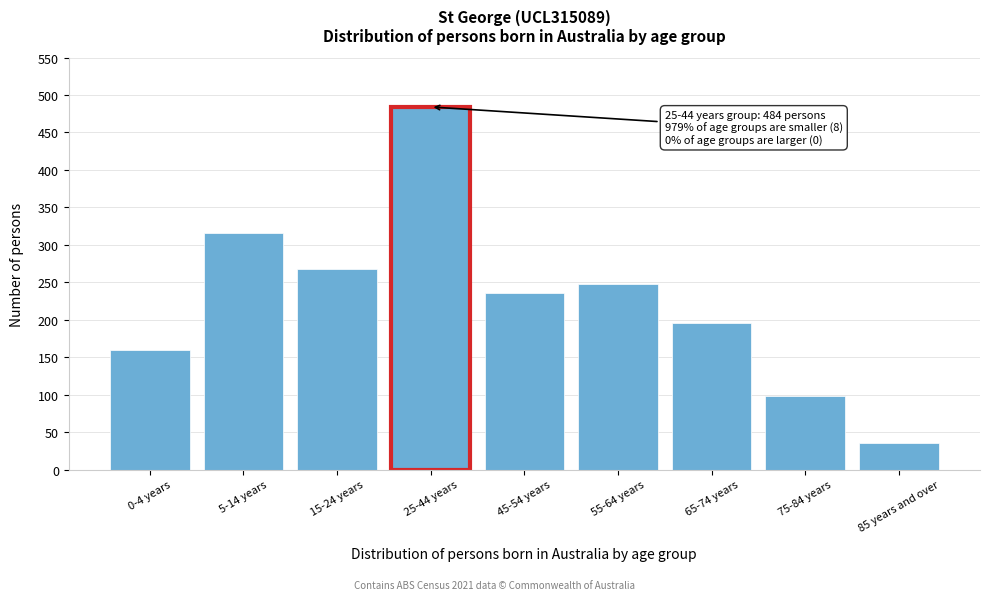

Reading left to right, what are all the values shown in this chart?

0-4 years=160	5-14 years=316	15-24 years=268	25-44 years=484	45-54 years=236	55-64 years=248	65-74 years=196	75-84 years=98	85 years and over=36